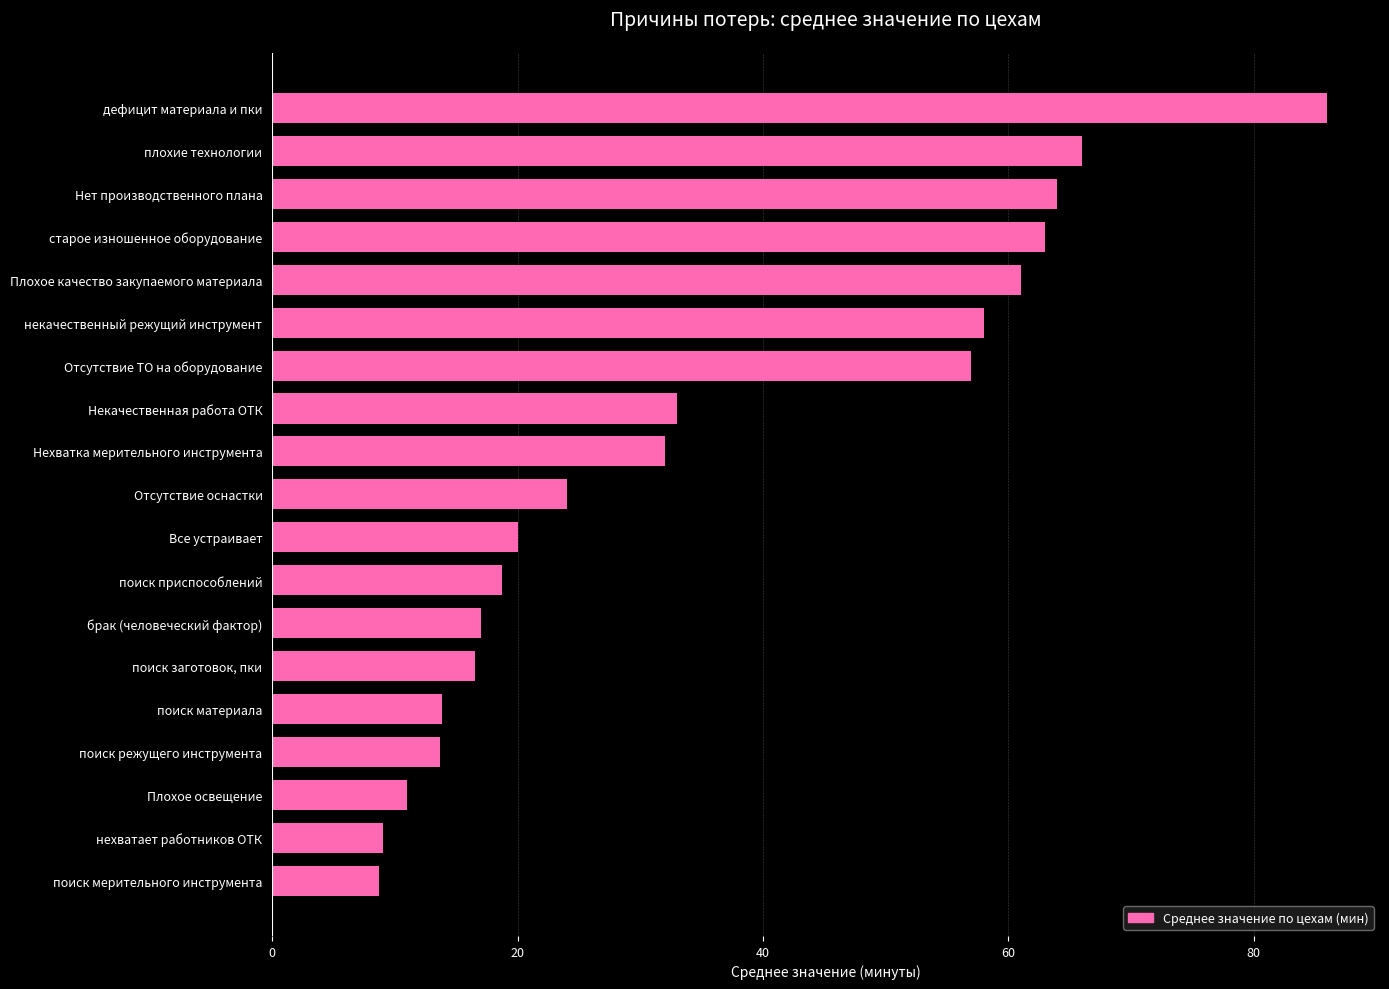

Is it true that the value at поиск приспособлений is 18.7?

True